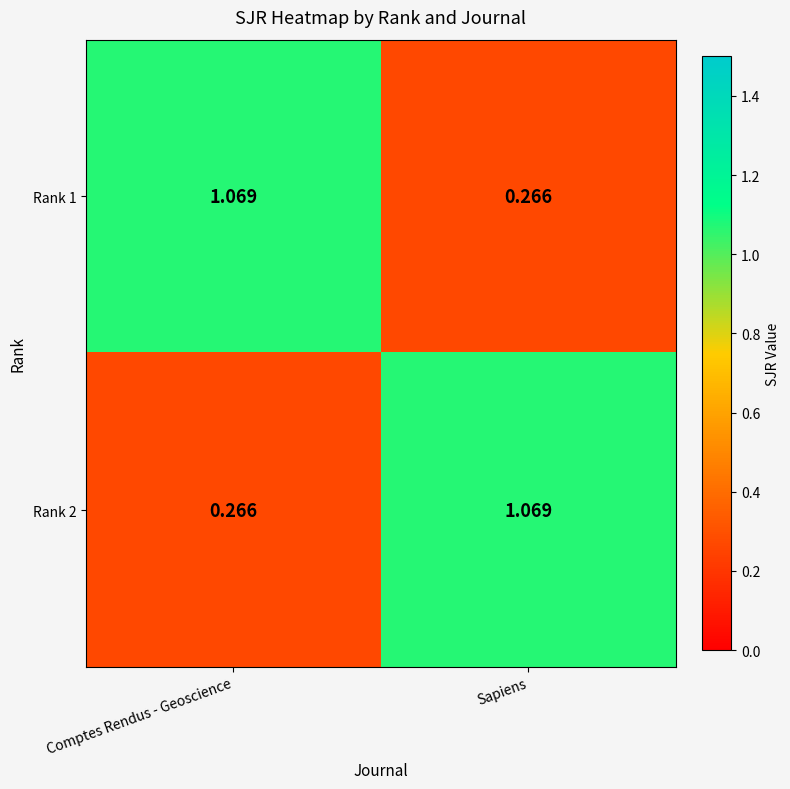

At how many categories does at least one series exceed 0?

2